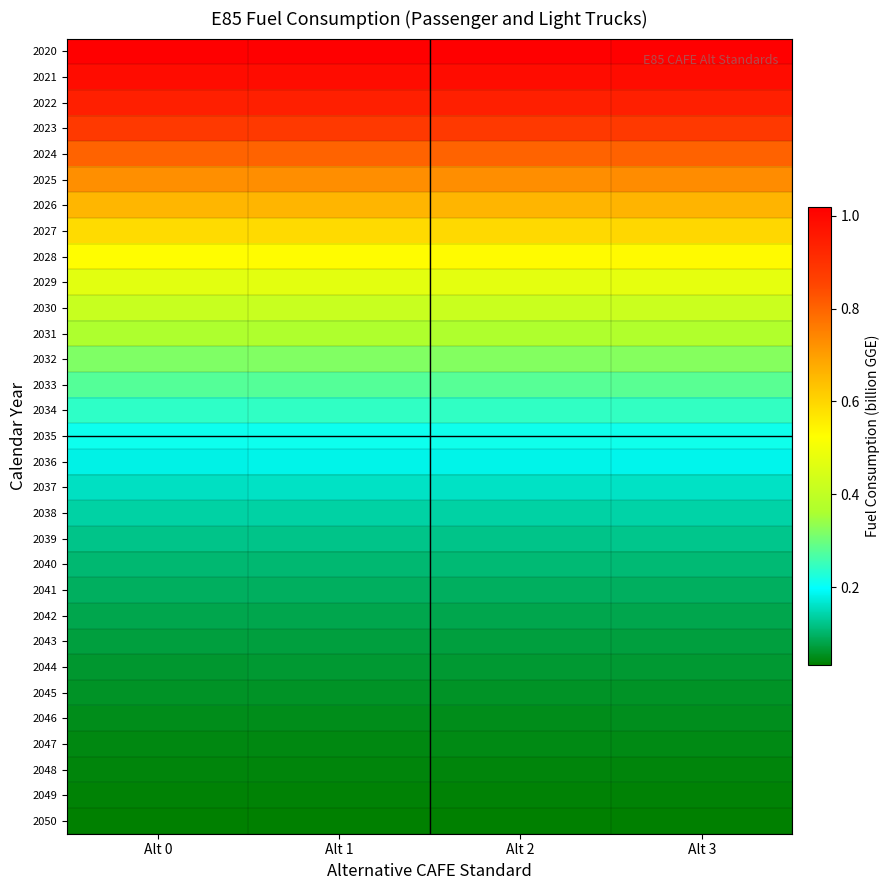

Between Alt 3 and Alt 1, which is larger?

Alt 3